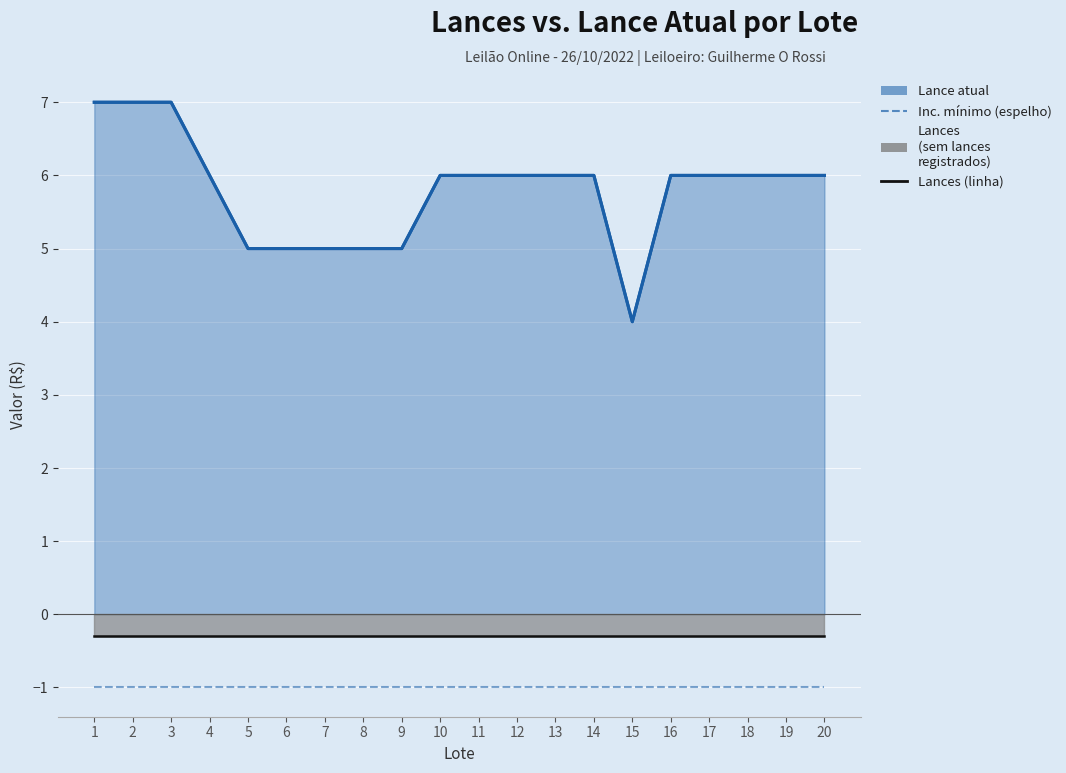

Where is Inc. mínimo (espelho) nearest to the value -1?

1